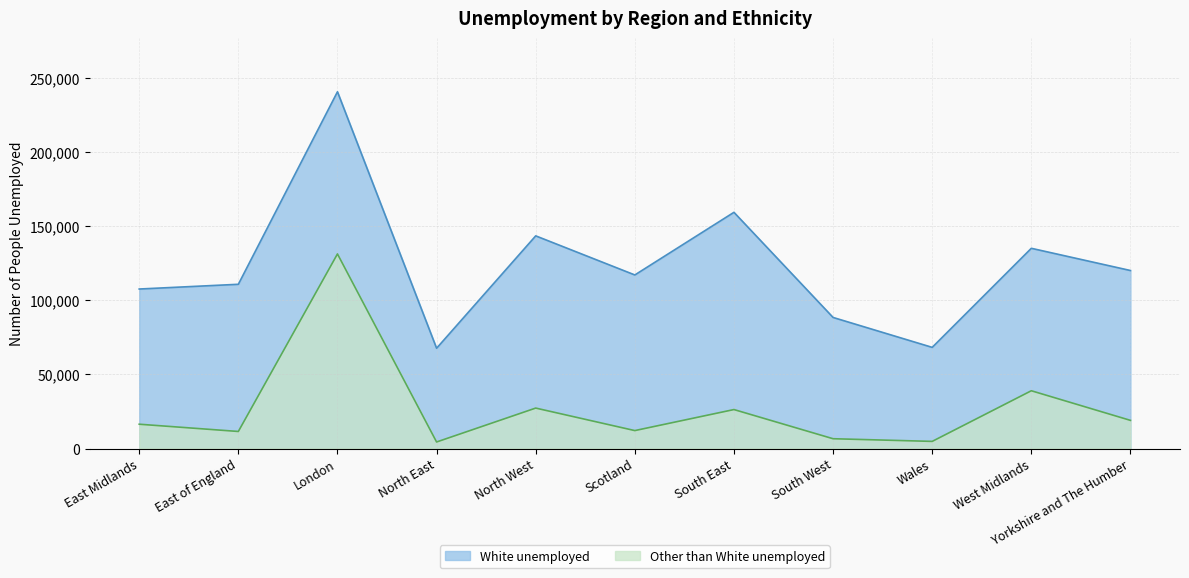

Approximately how many times larger is the value at North West compared to South East?

1.0